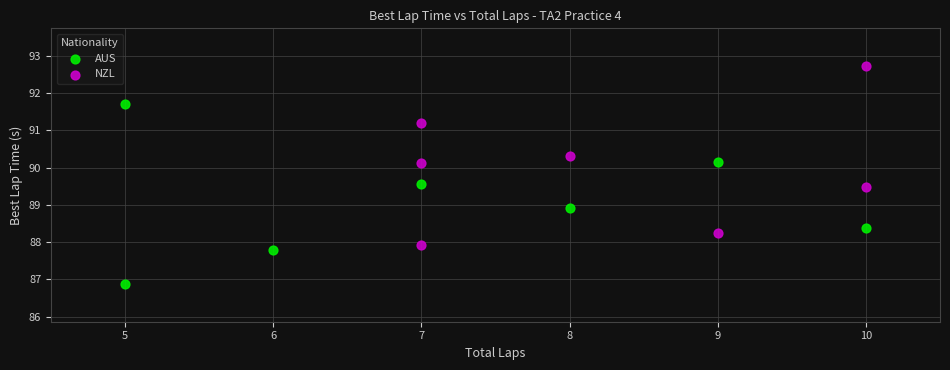

Which series contains the lowest Y value?

AUS